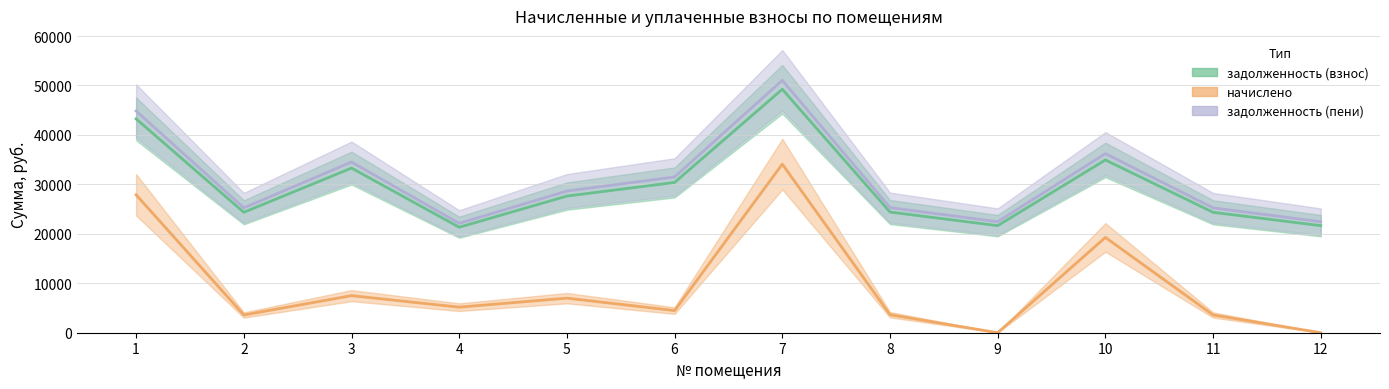

Which series has the largest range (max minus min)?

начислено